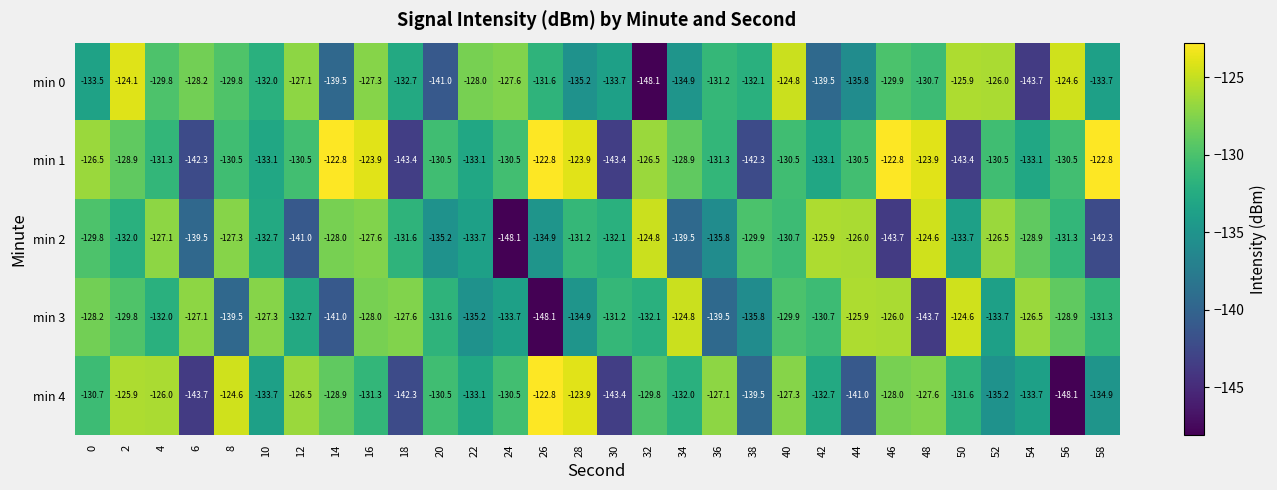

Count the number of data series in this chart.

5